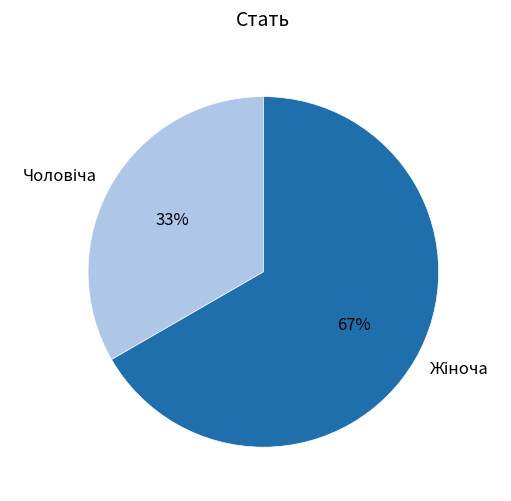

Does any single category account for the majority?

Yes